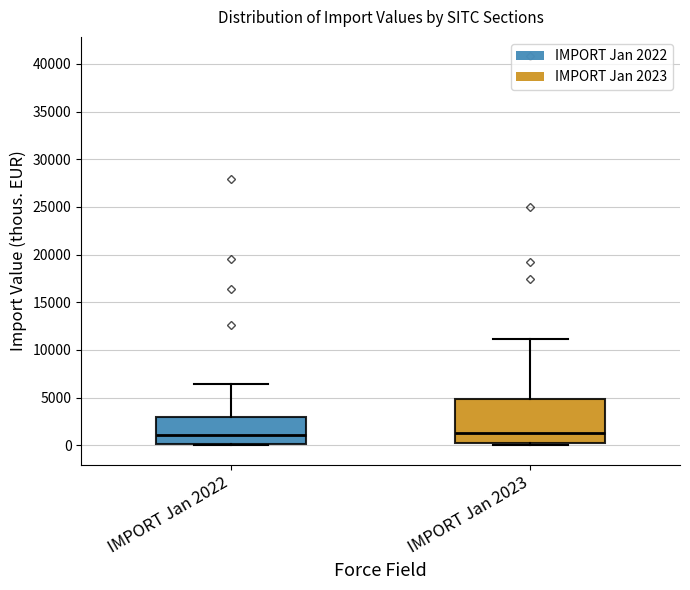

Reading left to right, read every box against the y-axis: the position of its median line, the range the box covers, and the ends of its whiskers. The values are not printed on the chart, so give them approximately, as read against the axis.

IMPORT Jan 2022: median 1000, box 0 to 3000, whiskers 0 (just below the box's lower edge) to 6500
IMPORT Jan 2023: median 1500, box 500 to 5000, whiskers 0 to 11000